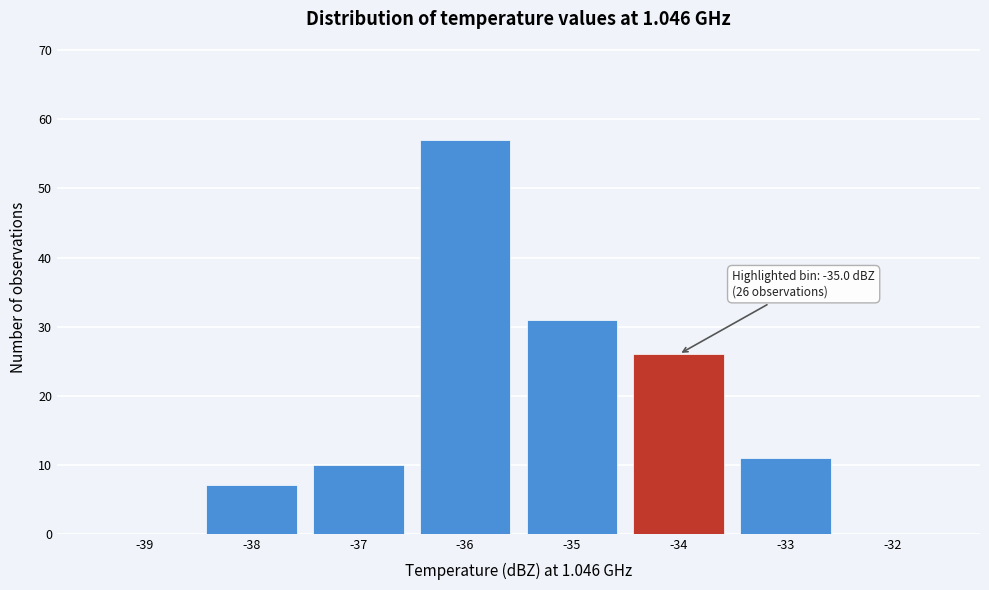

Reading left to right, list all the values displayed in this chart.

-39=0	-38=7	-37=10	-36=57	-35=31	-34=26	-33=11	-32=0